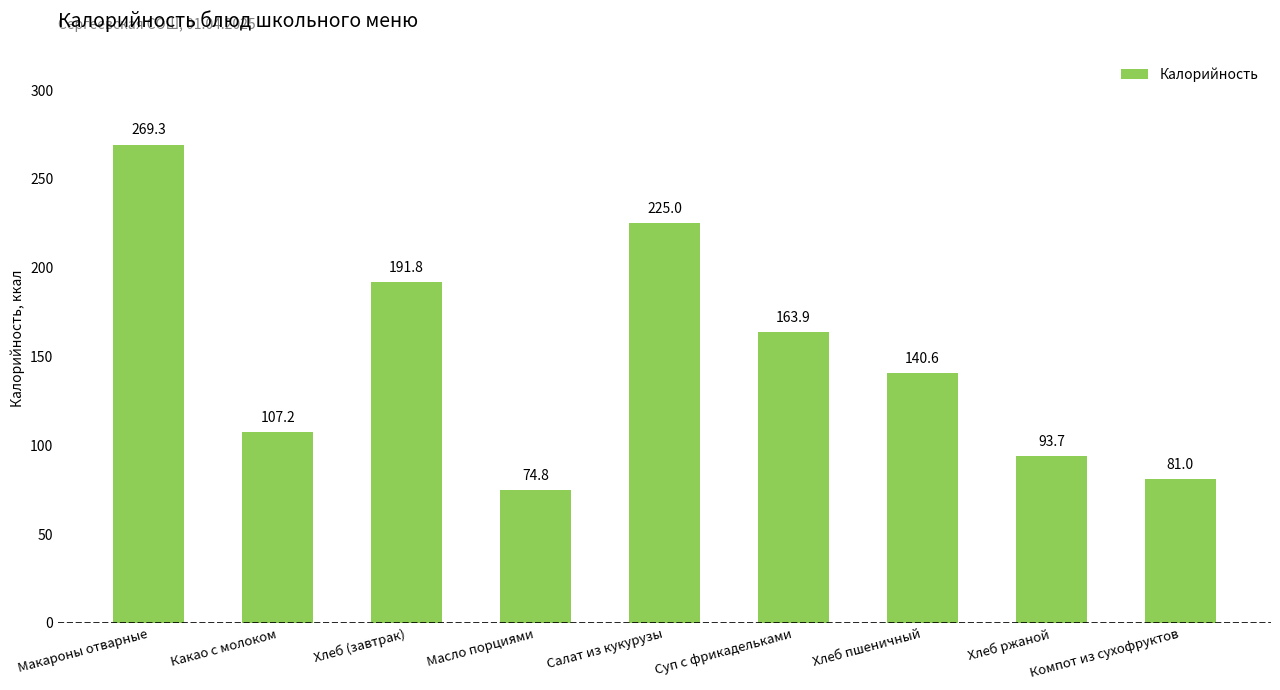

The chart shows a value of 81.0 at Компот из сухофруктов. True or false?

True